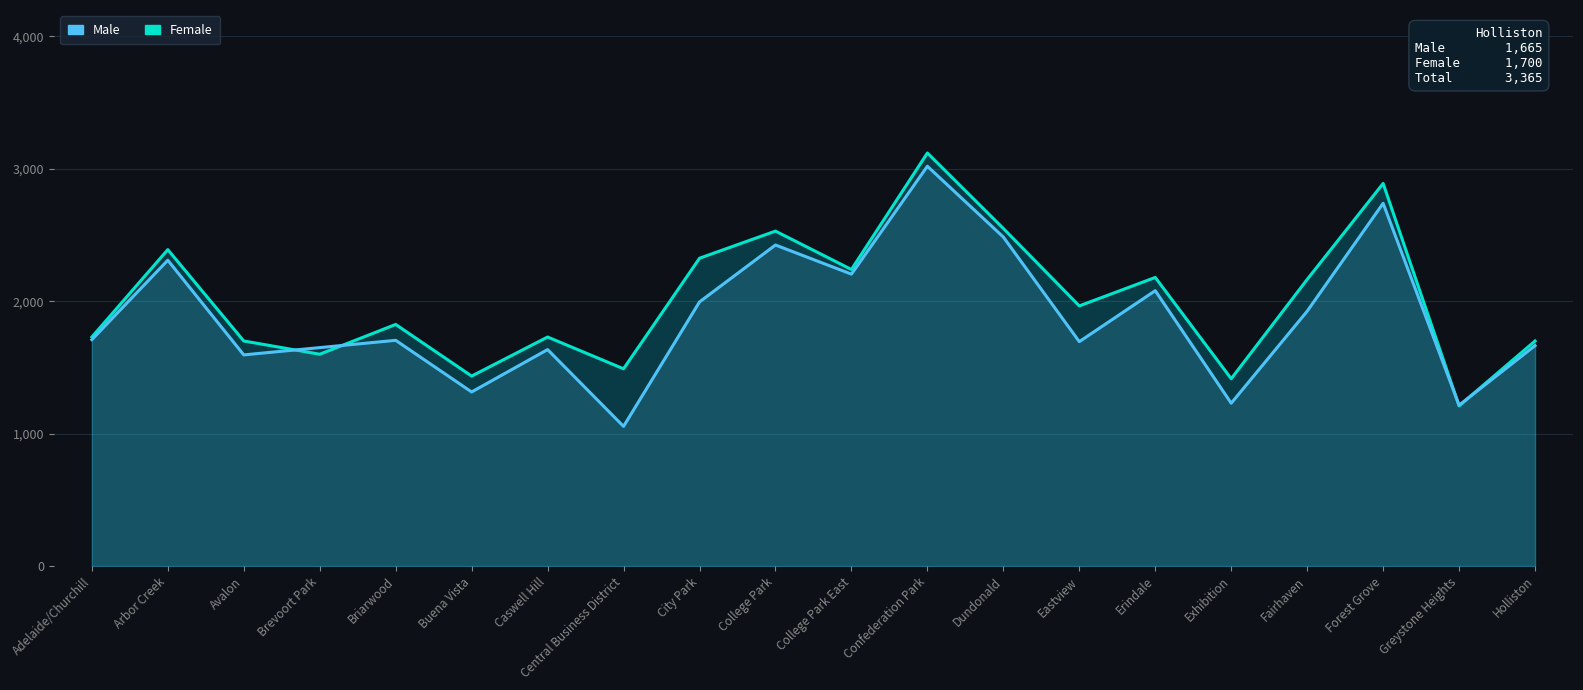

Where does the Male series first go above 1710?

Arbor Creek